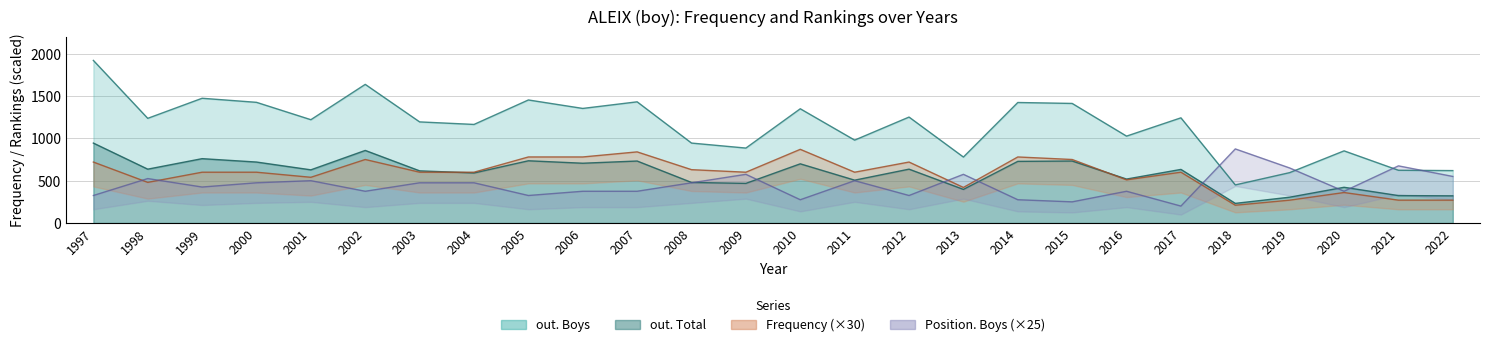

True or false: Position. Boys has more than 1 interior local peaks.

True